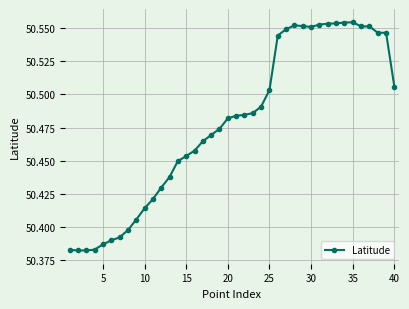

True or false: the data has more than 0 interior local peaks.

True